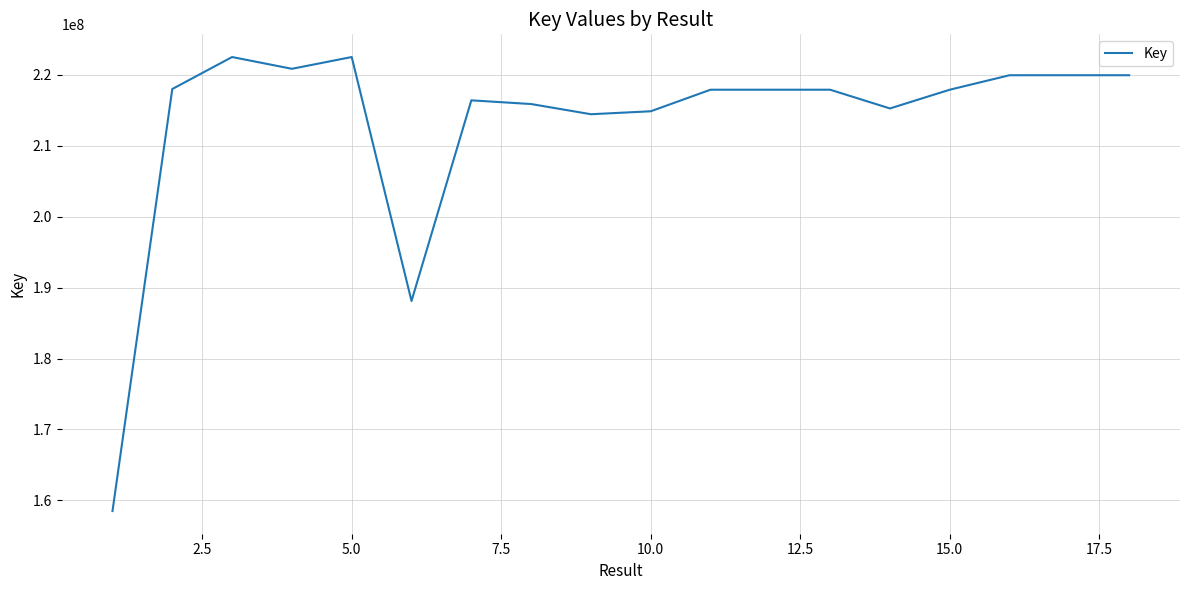

What is the maximum value shown in the chart?

222495863